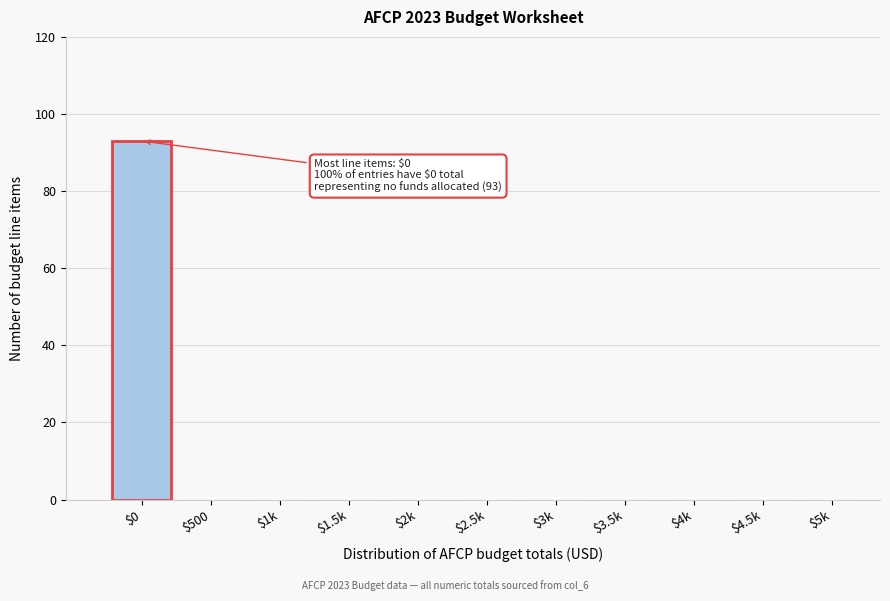

What is the sum of all values?

93